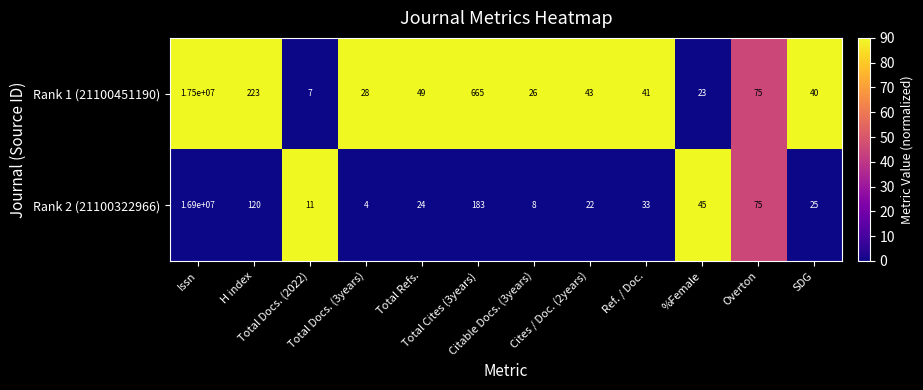

Rank the series by their maximum value, from lowest to highest.

Rank 2 (21100322966), Rank 1 (21100451190)